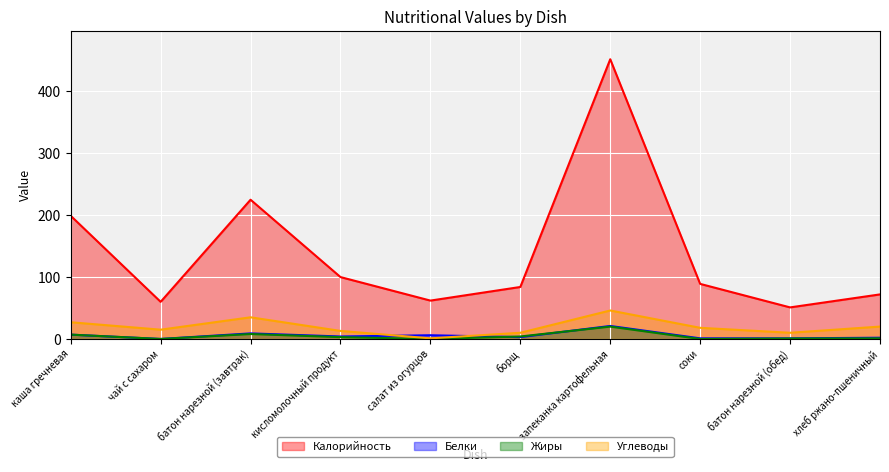

Which category has the highest value across all series?

запеканка картофельная